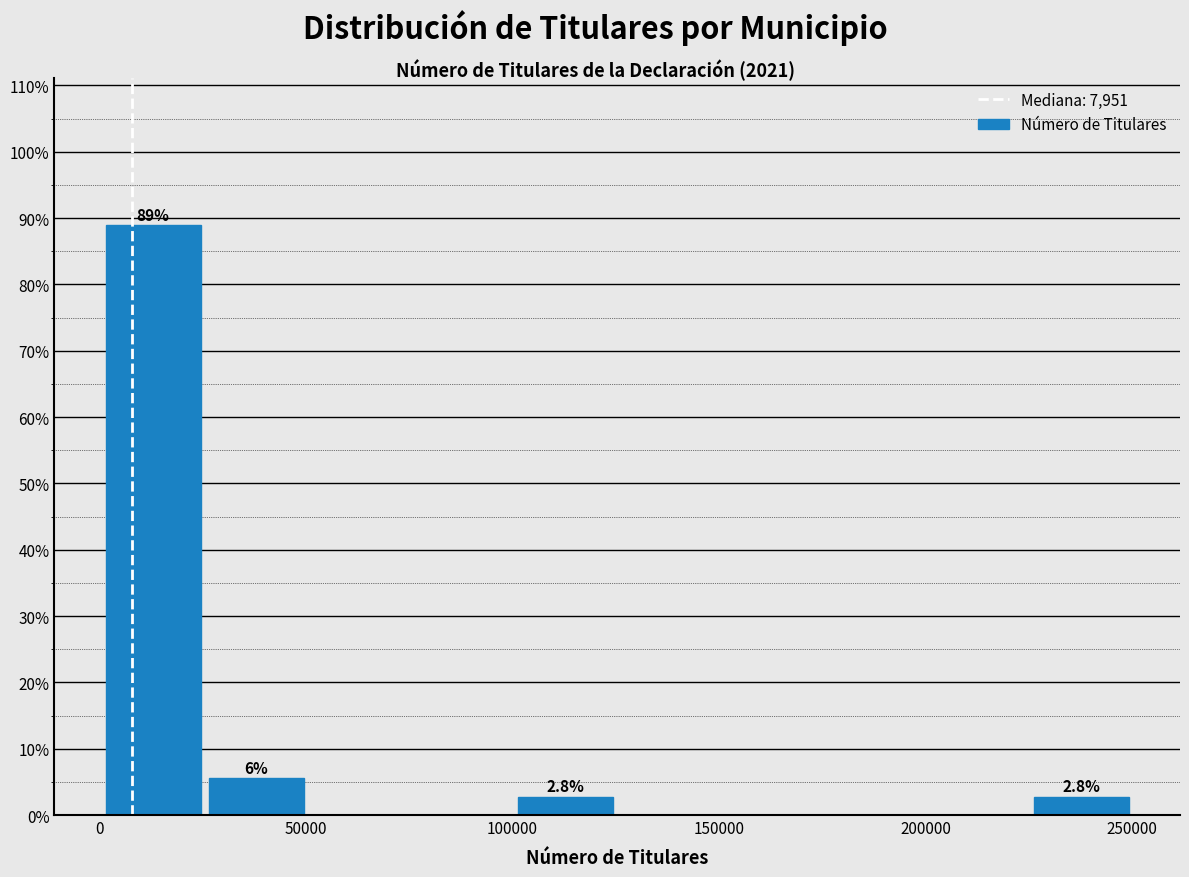

Which range on the x-axis has the tallest bar?

0 to 25000